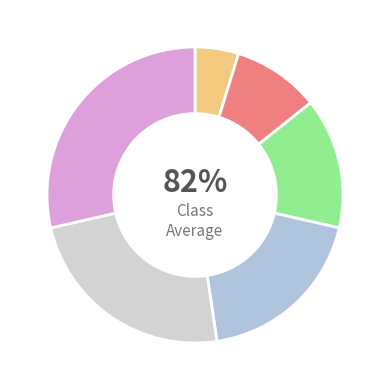

What percentage is the Long Term Acute Care slice, to the nearest percent?

13%